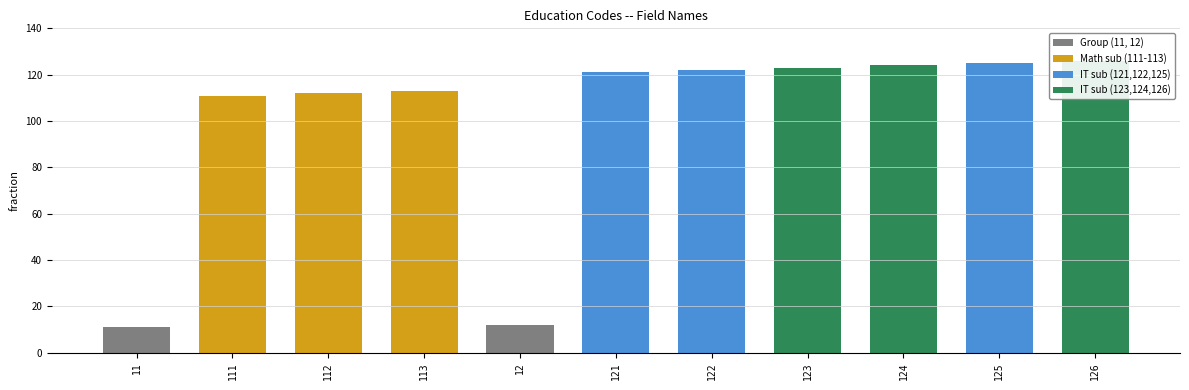

What position from the left is 12?

5